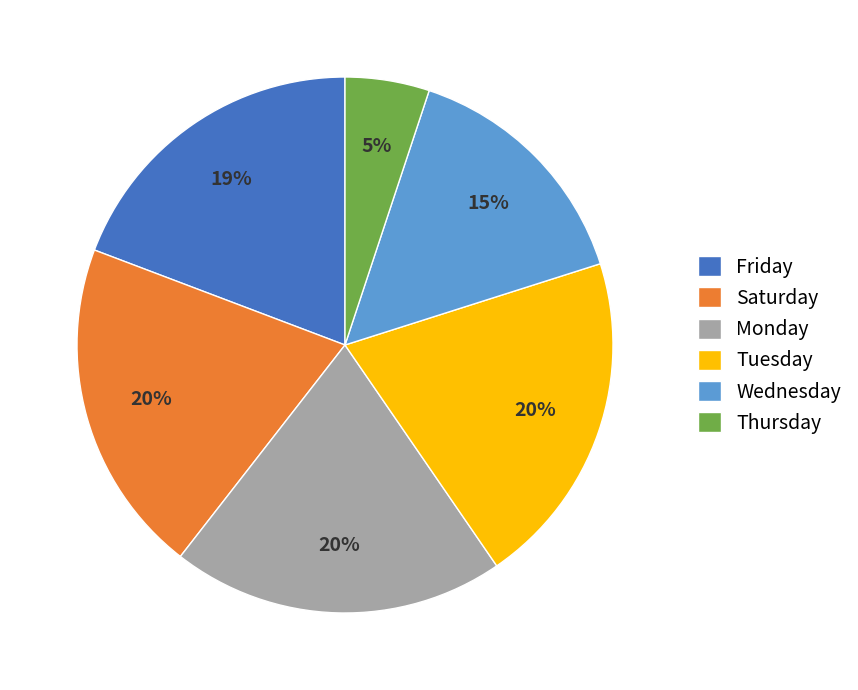

Is the sum of Wednesday and Thursday greater than half?

No